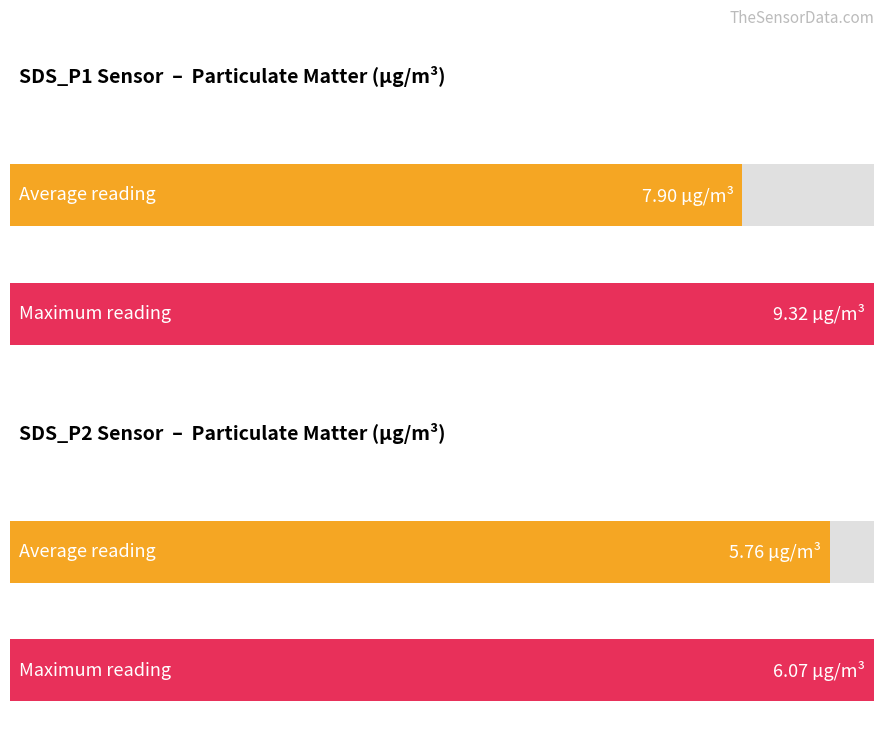

Are the bars grouped side by side (vs. stacked)?

Yes